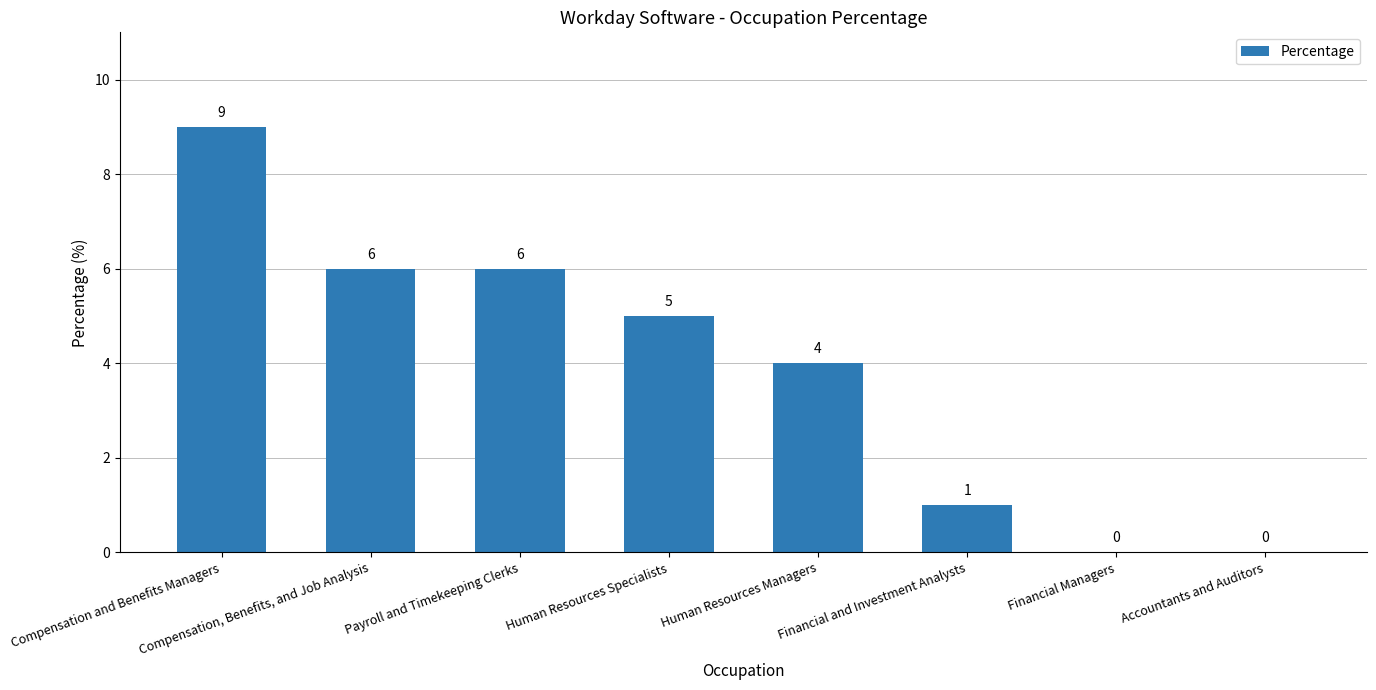

At which label is the value closest to 4?

Human Resources Managers